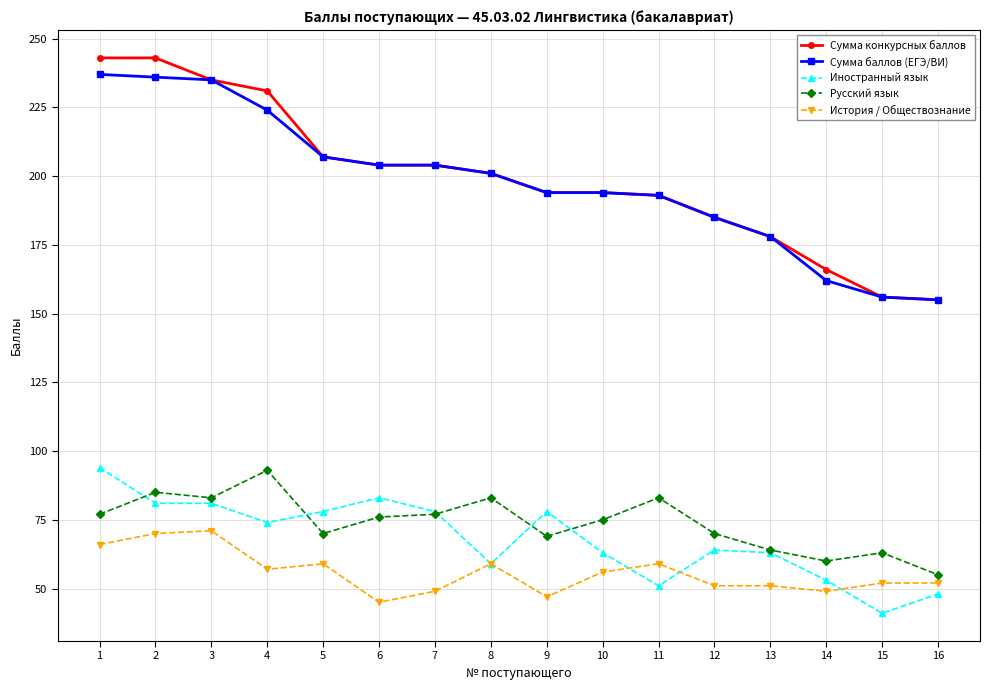

Read the Сумма баллов (ЕГЭ/ВИ) value at 3, to the nearest 10.

240